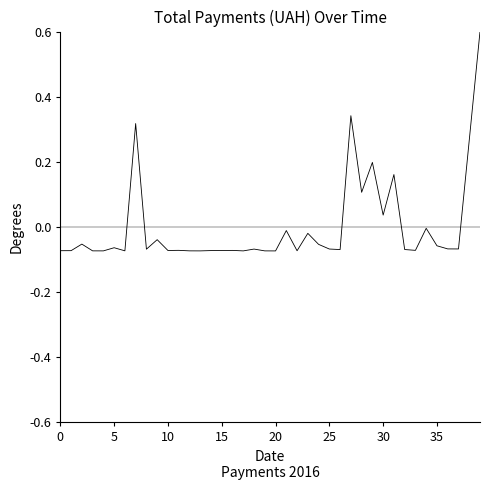

What is the difference between the maximum and minimum values?

0.7